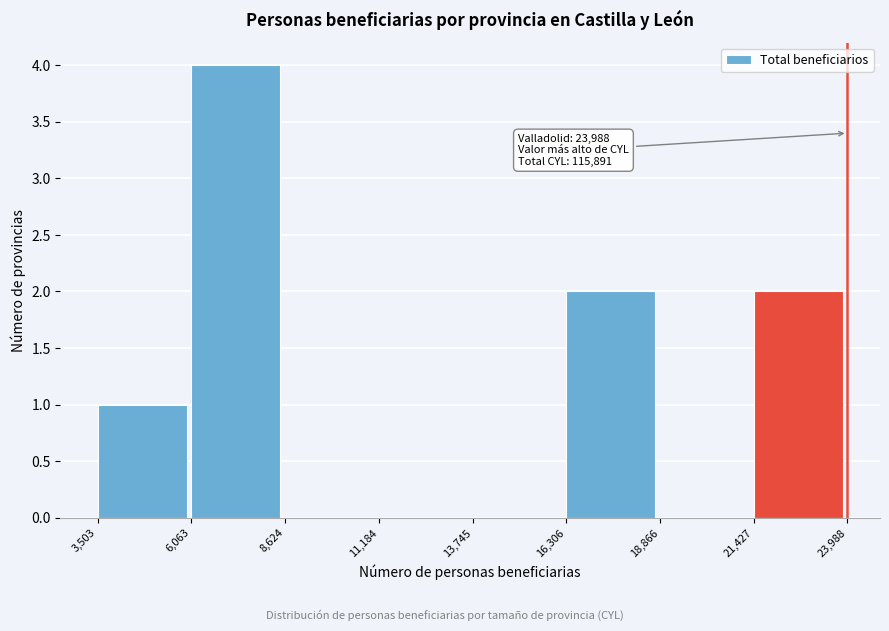

Which range on the x-axis has the tallest bar?

6,063 to 8,624